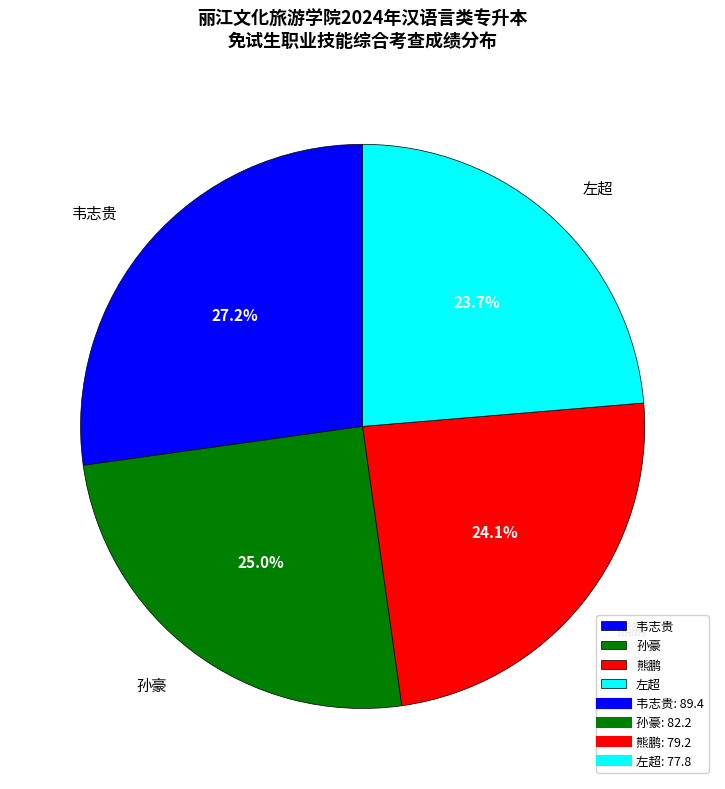

Is the sum of 韦志贵 and 左超 greater than half?

Yes